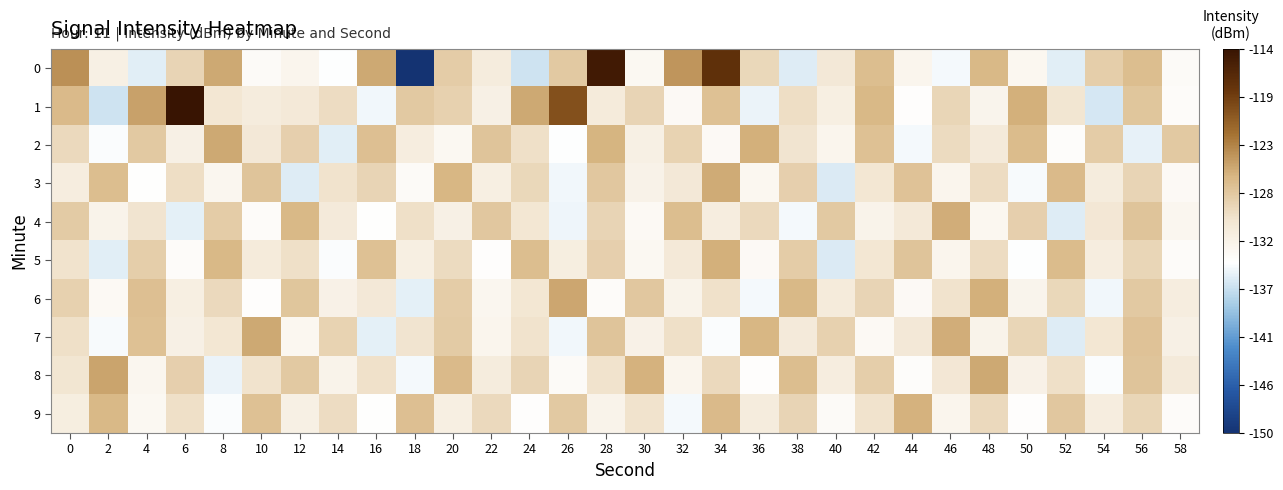

How many series are shown in this chart?

10